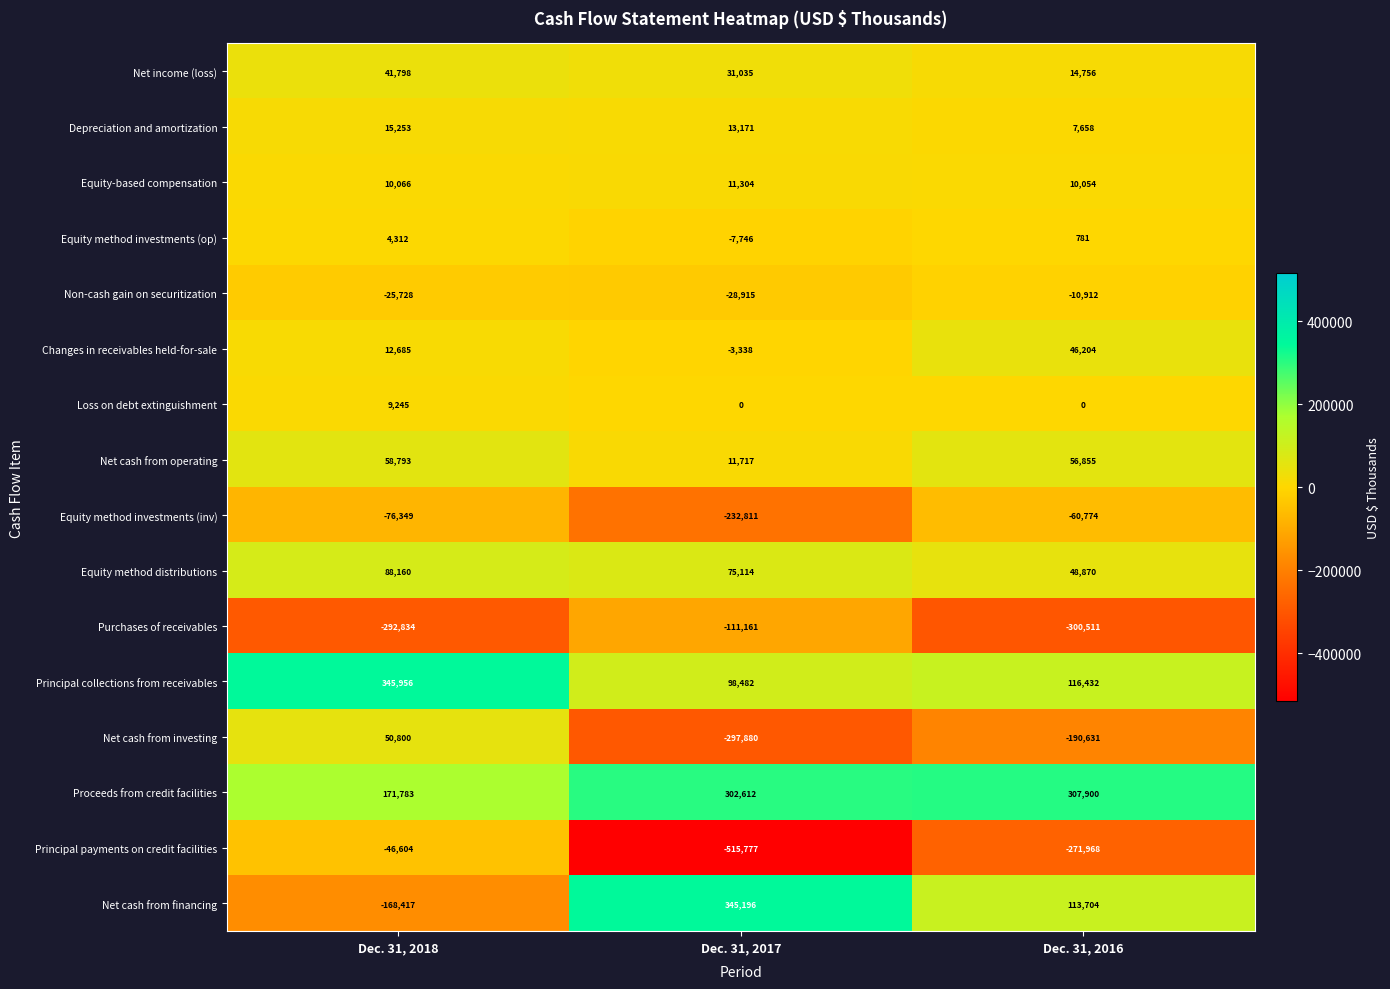

Rank the series at Dec. 31, 2016 from lowest to highest value.

Purchases of receivables, Principal payments on credit facilities, Net cash from investing, Equity method investments (inv), Non-cash gain on securitization, Loss on debt extinguishment, Equity method investments (op), Depreciation and amortization, Equity-based compensation, Net income (loss), Changes in receivables held-for-sale, Equity method distributions, Net cash from operating, Net cash from financing, Principal collections from receivables, Proceeds from credit facilities